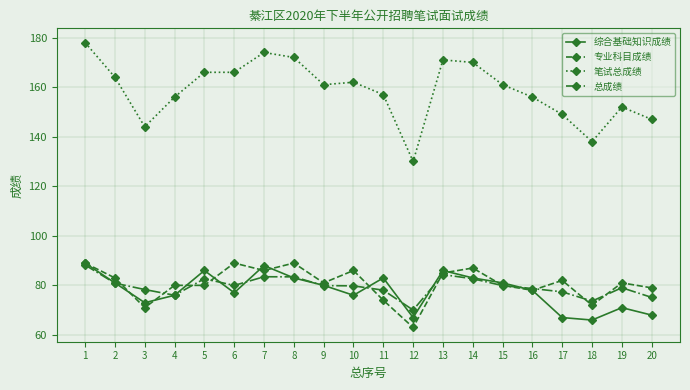

True or false: 综合基础知识成绩 has more than 1 points higher than both neighbors.

True